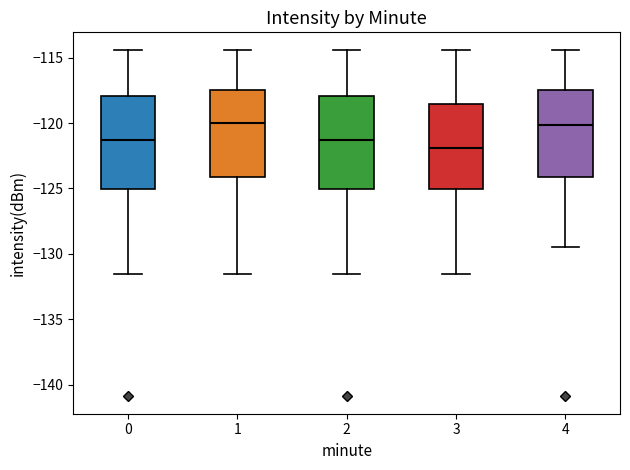

Which box has the lowest median line?

3